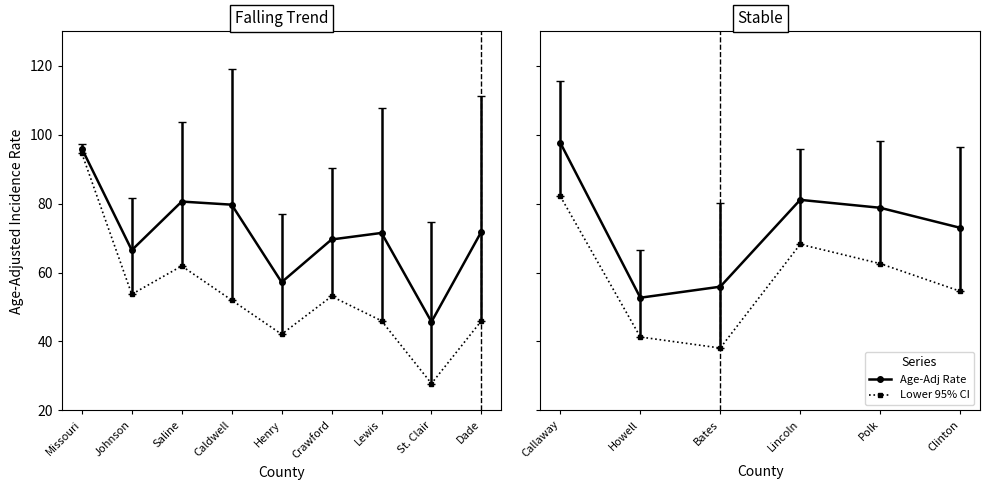

Reading left to right, what are all the values shown in this chart?

Age-Adjusted Rate: Missouri=96.0	Johnson=66.5	Saline=80.6	Caldwell=79.7	Henry=57.2	Crawford=69.6	Lewis=71.5	St. Clair=45.7	Dade=71.9	Callaway=97.6	Howell=52.7	Bates=55.9	Lincoln=81.1	Polk=78.8	Clinton=73.0
Lower 95% CI: Missouri=94.6	Johnson=53.7	Saline=61.9	Caldwell=52.0	Henry=42.1	Crawford=53.1	Lewis=46.0	St. Clair=27.8	Dade=46.0	Callaway=82.1	Howell=41.3	Bates=38.1	Lincoln=68.2	Polk=62.6	Clinton=54.6
Upper 95% CI: Missouri=97.4	Johnson=81.6	Saline=103.8	Caldwell=119.0	Henry=76.9	Crawford=90.3	Lewis=107.8	St. Clair=74.7	Dade=111.1	Callaway=115.5	Howell=66.6	Bates=80.2	Lincoln=96.0	Polk=98.3	Clinton=96.3